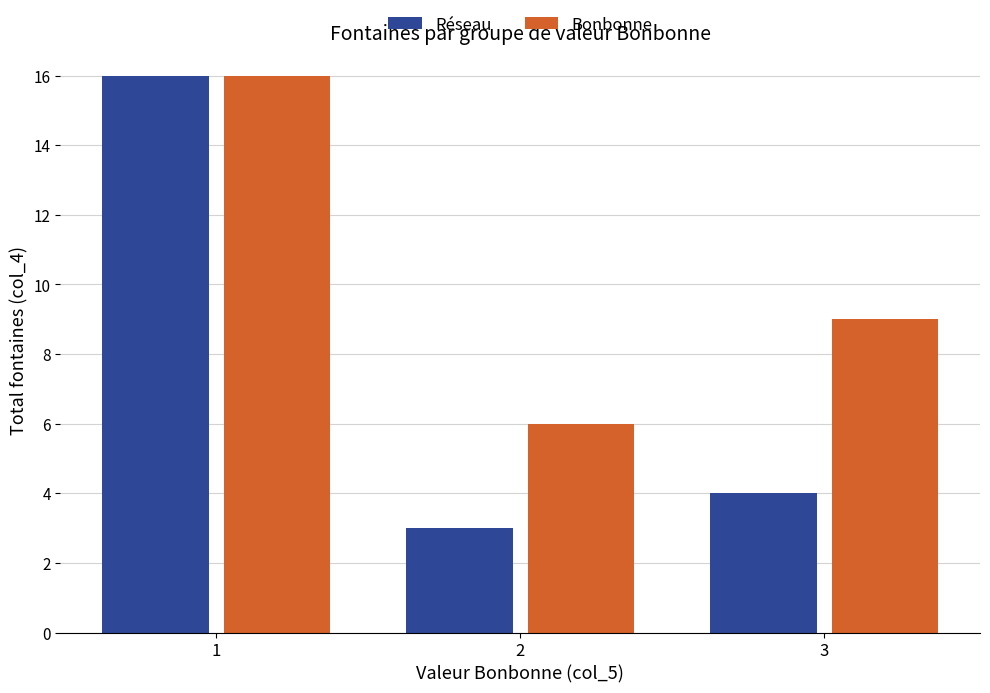

Rank the series by their average value, from highest to lowest.

Bonbonne, Réseau